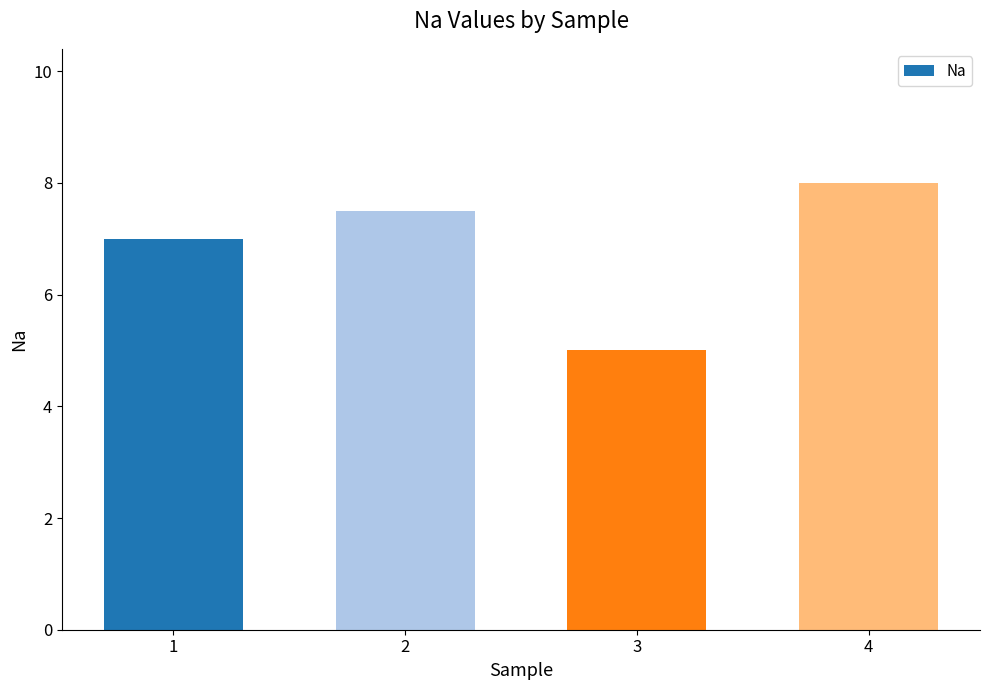

At which category does the chart reach its minimum across all series?

3